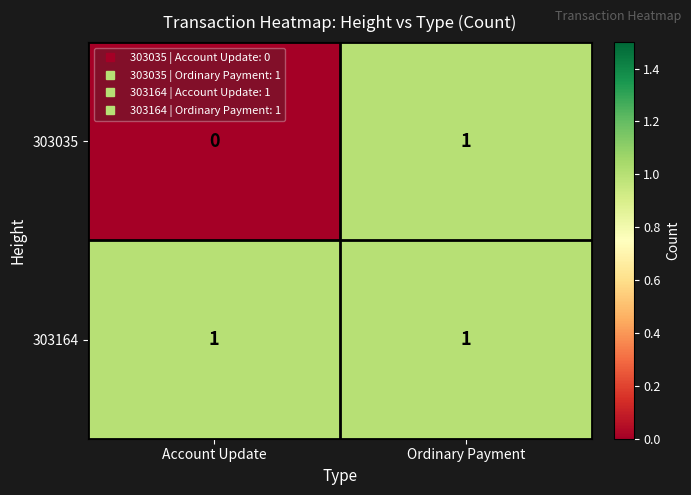

Rank the series at Account Update from lowest to highest value.

303035, 303164